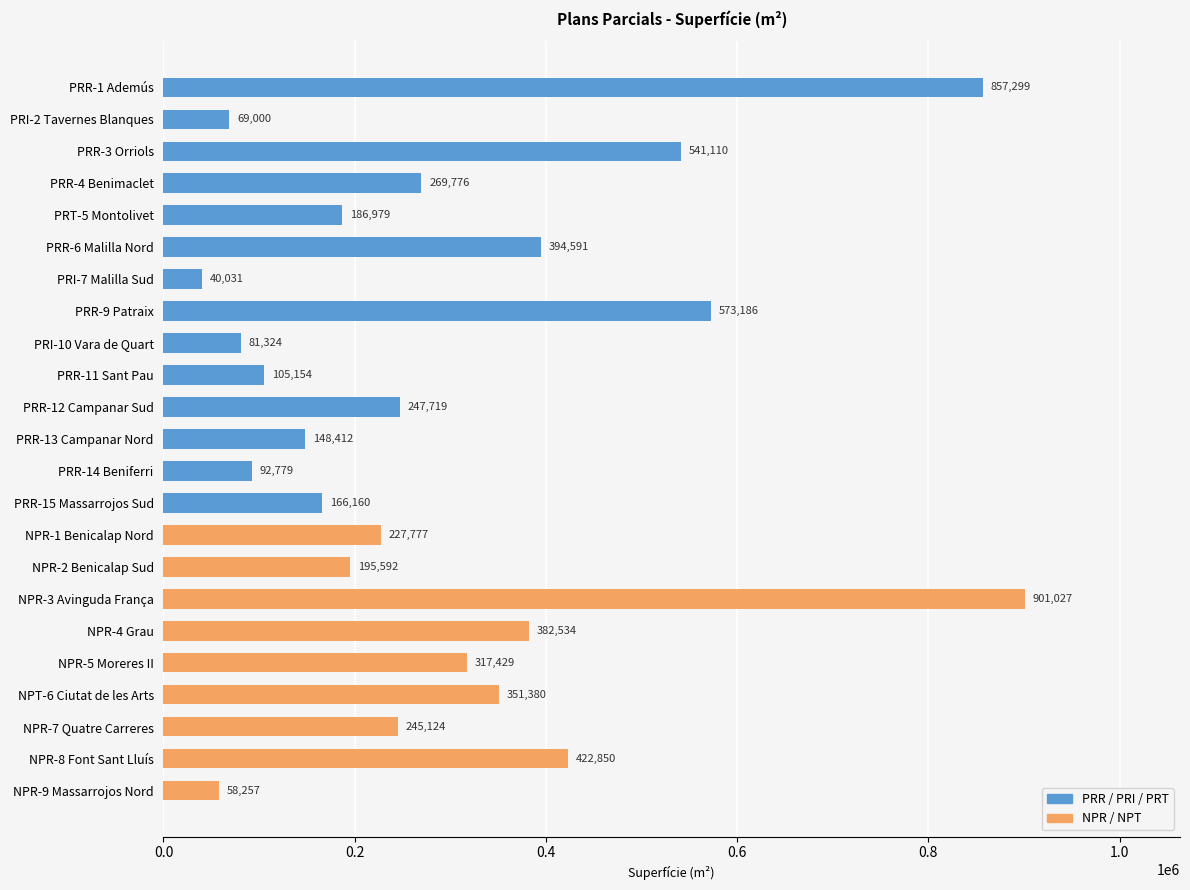

Rank the categories by value from highest to lowest.

NPR-3 Avinguda França, PRR-1 Ademús, PRR-9 Patraix, PRR-3 Orriols, NPR-8 Font Sant Lluís, PRR-6 Malilla Nord, NPR-4 Grau, NPT-6 Ciutat de les Arts, NPR-5 Moreres II, PRR-4 Benimaclet, PRR-12 Campanar Sud, NPR-7 Quatre Carreres, NPR-1 Benicalap Nord, NPR-2 Benicalap Sud, PRT-5 Montolivet, PRR-15 Massarrojos Sud, PRR-13 Campanar Nord, PRR-11 Sant Pau, PRR-14 Beniferri, PRI-10 Vara de Quart, PRI-2 Tavernes Blanques, NPR-9 Massarrojos Nord, PRI-7 Malilla Sud